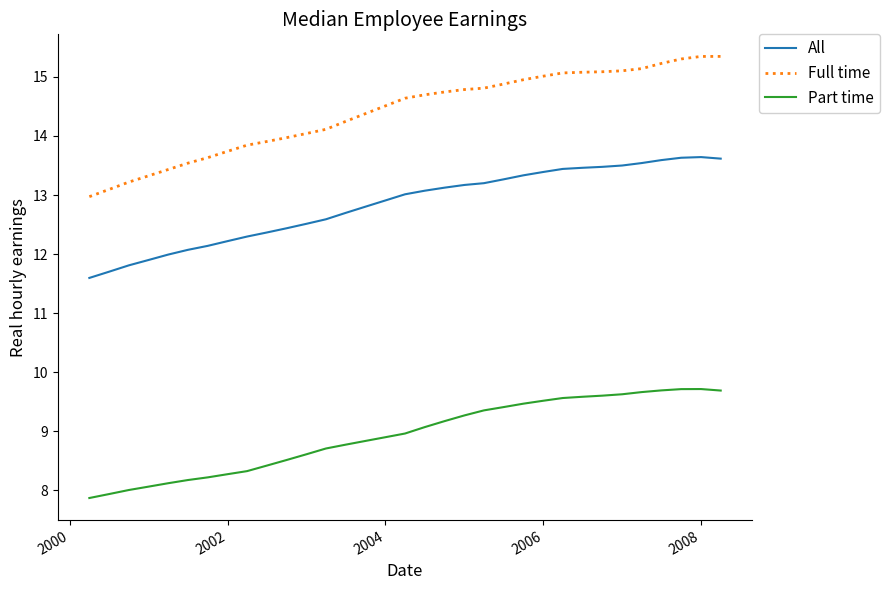

What is the minimum value for Full time?

13.0